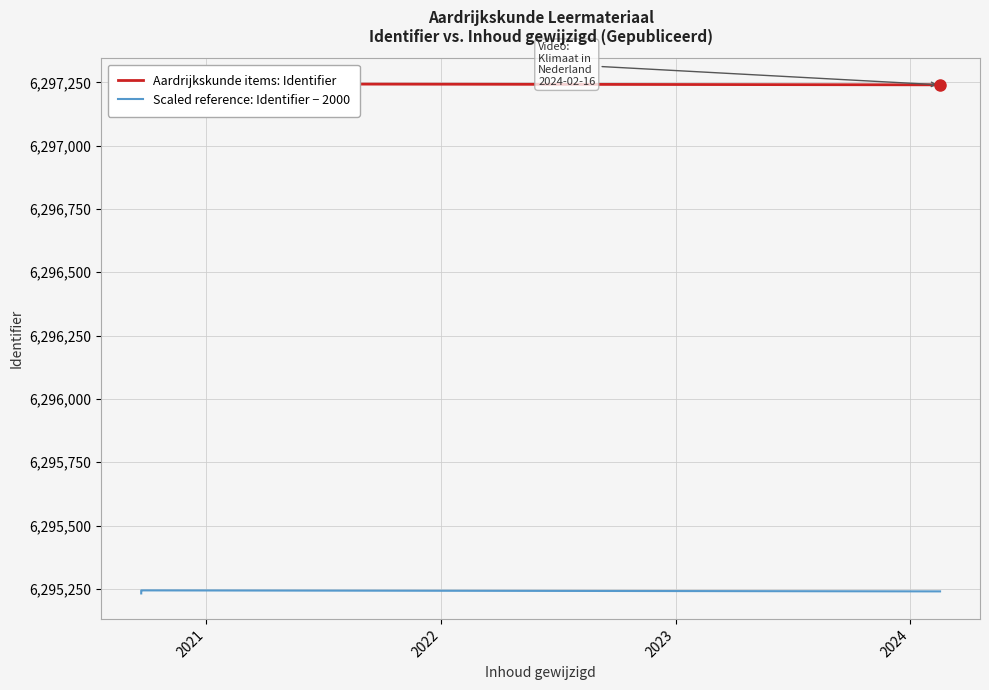

What is the average value of the Scaled reference: Identifier − 2000 series?

6295238